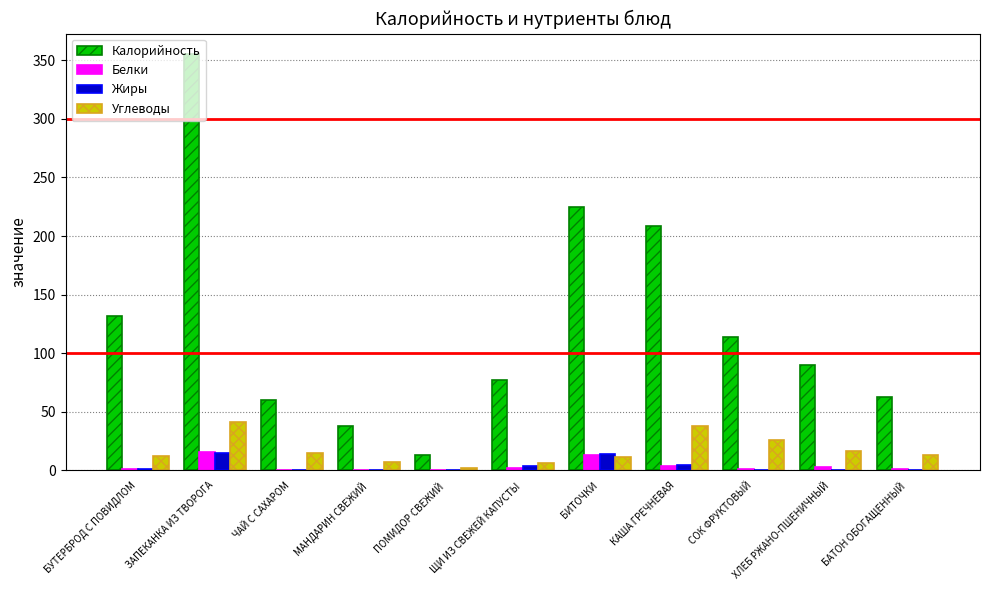

The Углеводы series shows 11.3 at БИТОЧКИ. True or false?

True